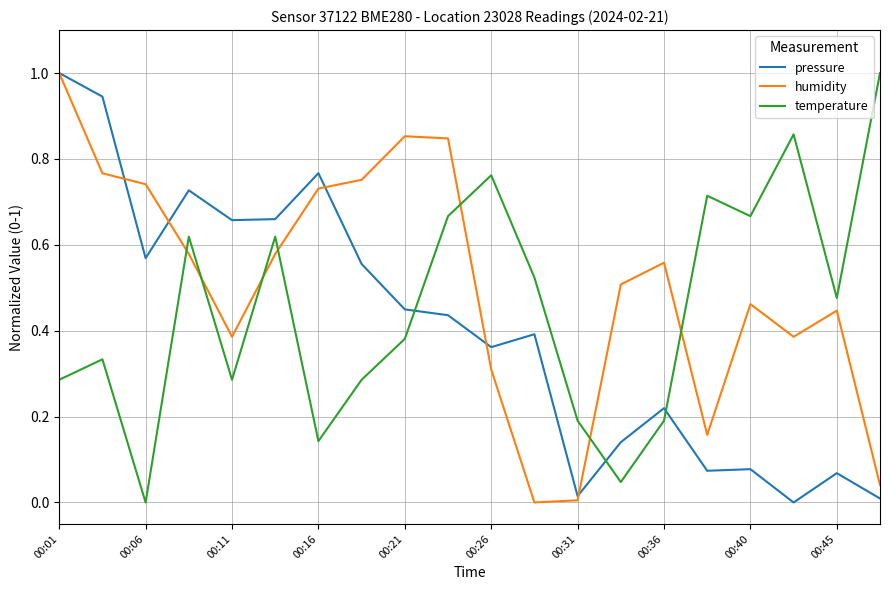

Which series has the largest total across all categories?

humidity